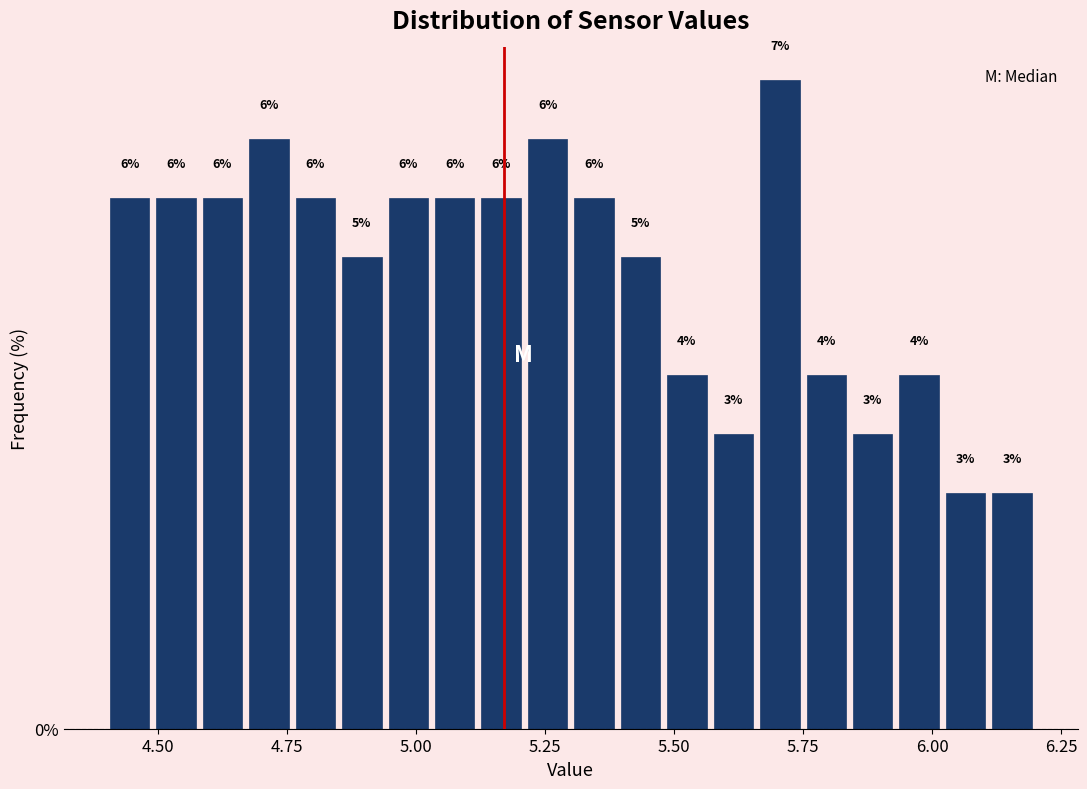

Read against the x-axis, roughly where is the centre of the tallest bar?

5.70